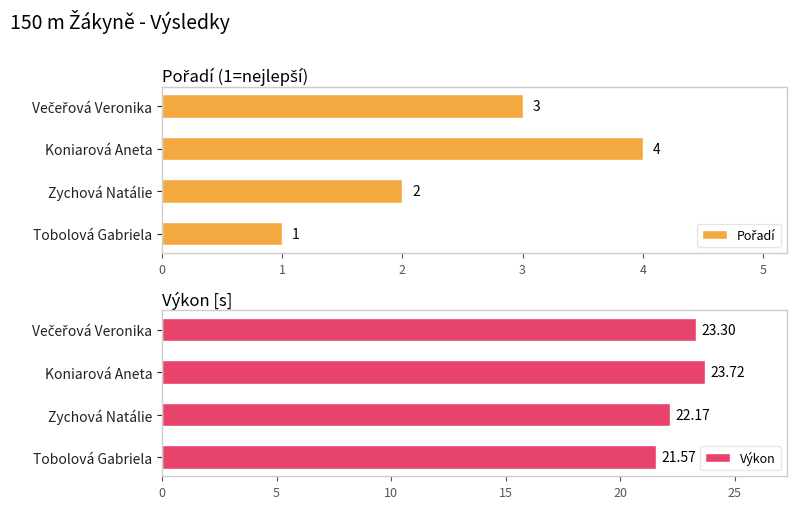

What are all the series names shown in the legend?

Pořadí, Výkon